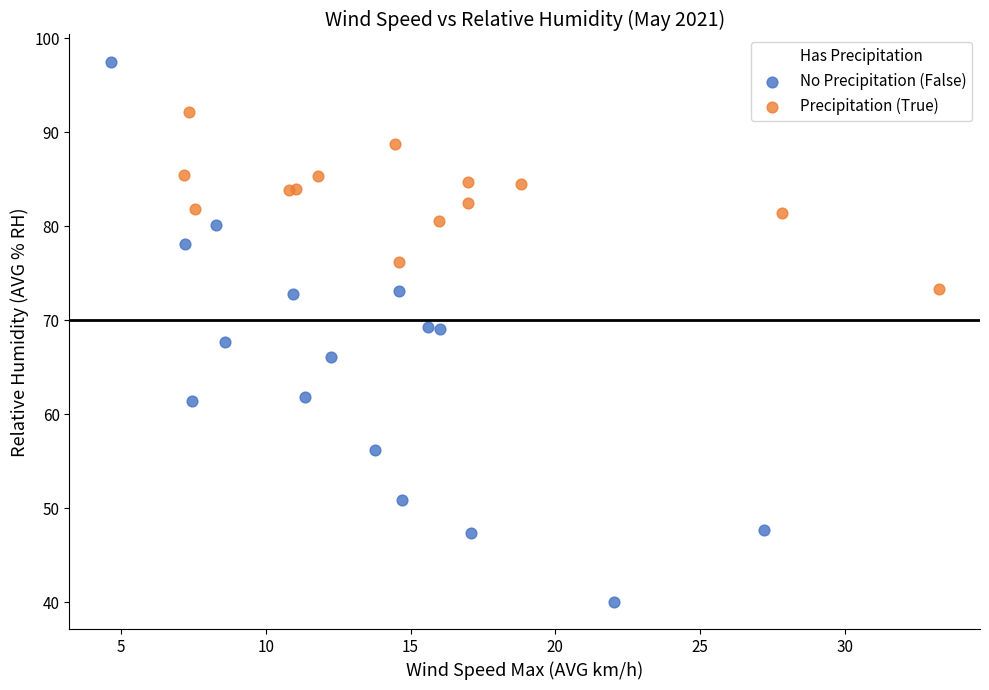

Which series contains the lowest Y value?

No Precipitation (False)